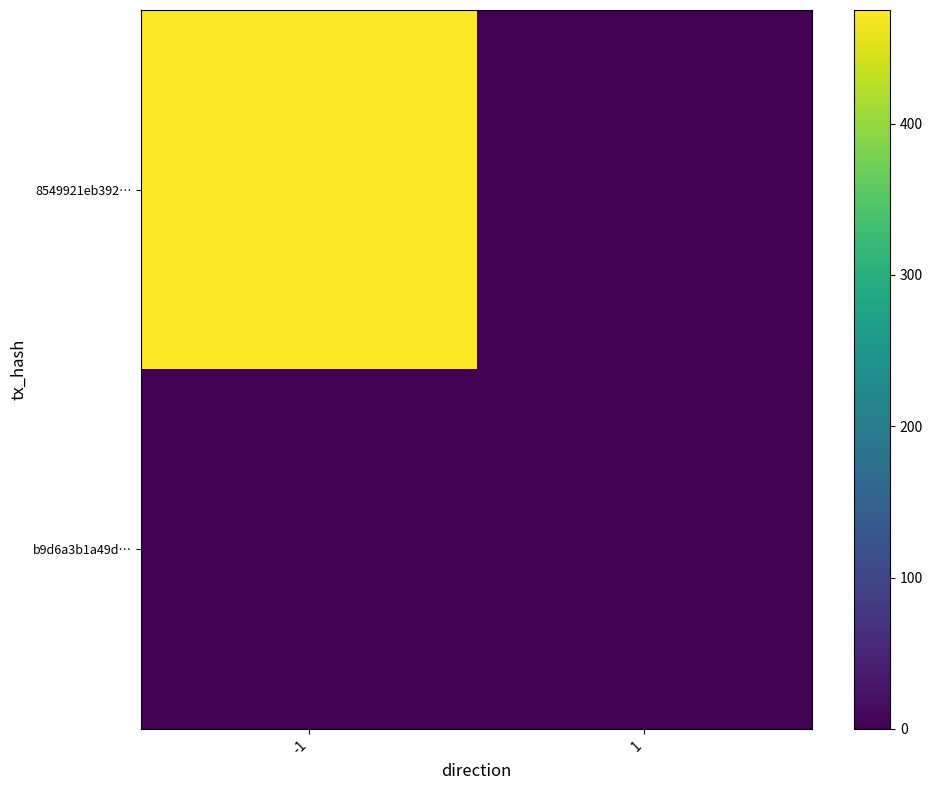

List the series in order of their peak value, highest first.

8549921eb392…, b9d6a3b1a49d…